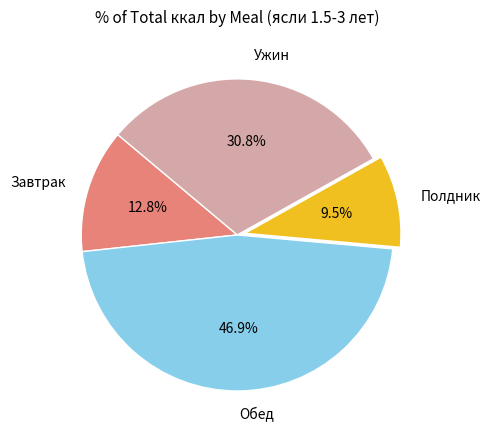

Which slice is the largest?

Обед